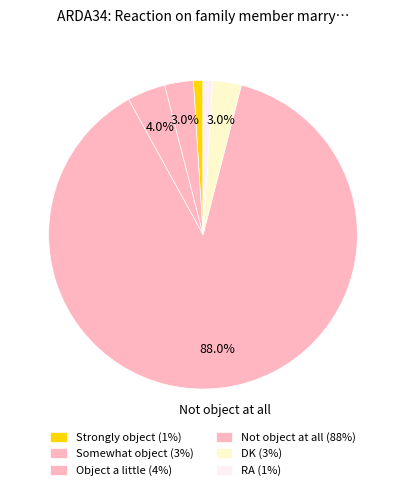

To the nearest percent, what is the difference between the largest and smallest slice percentages?

87%